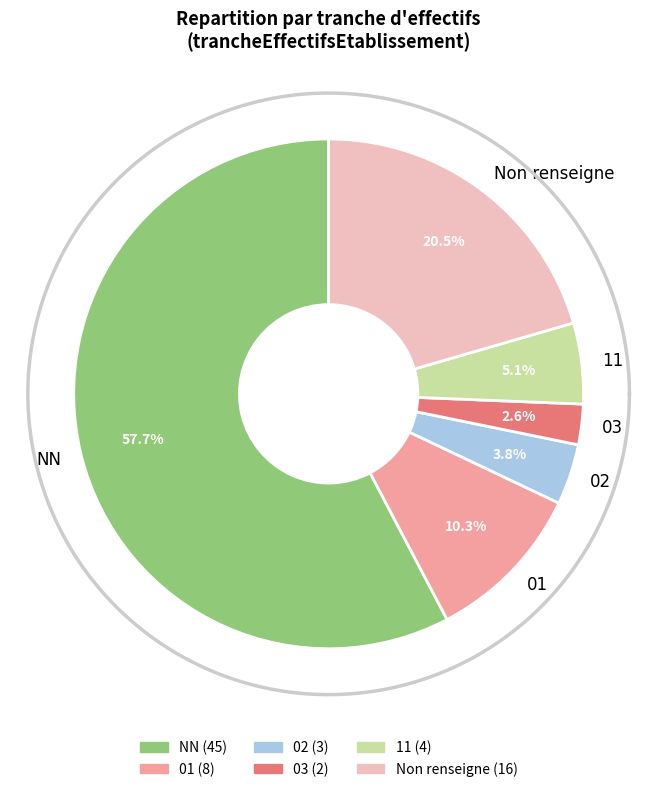

Combined, do 11 and  account for over 50%?

No